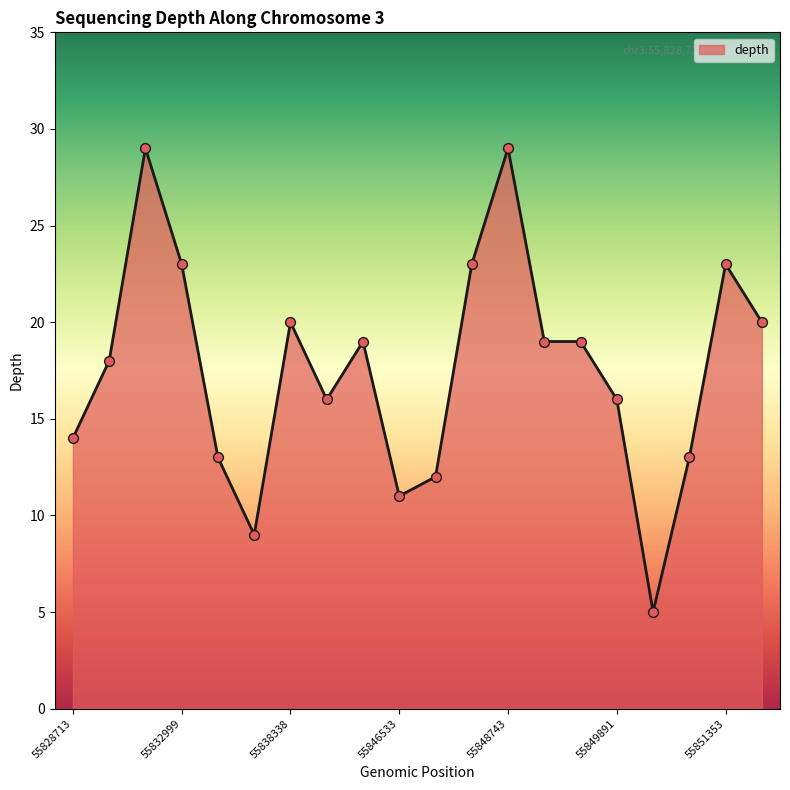

What is the difference between the maximum and minimum values?

24